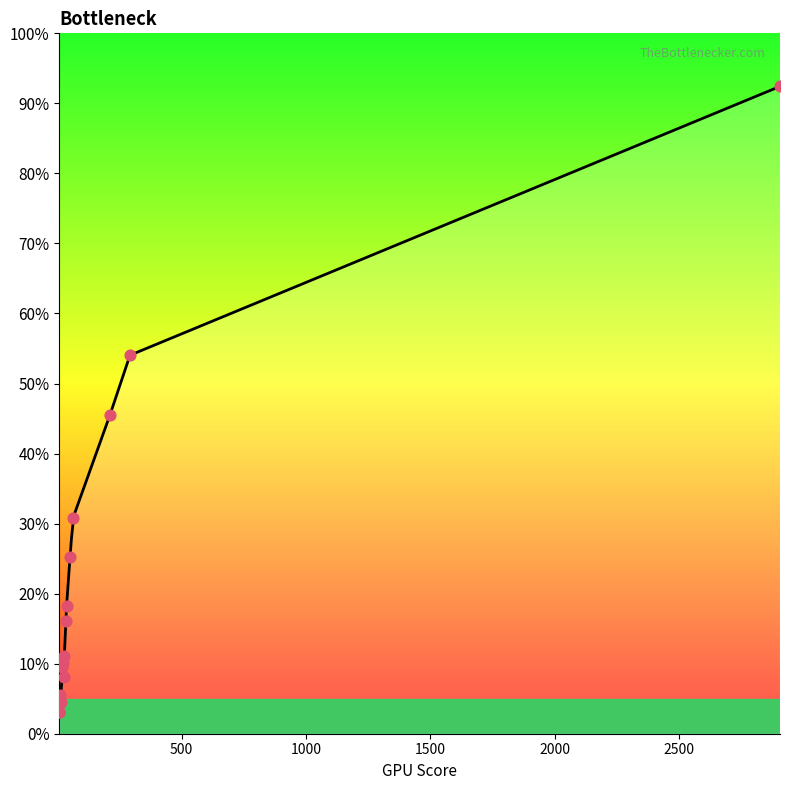

Which has a higher value, 20 or 8?

20